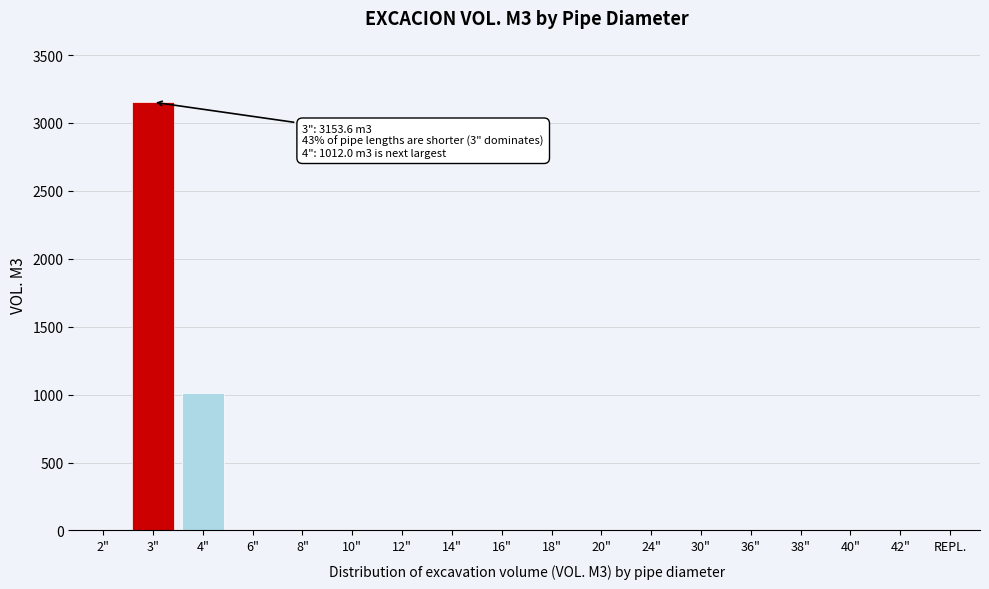

Reading left to right, list all the values displayed in this chart.

2"=0.0	3"=3153.6	4"=1012.0	6"=0.0	8"=0.0	10"=0.0	12"=0.0	14"=0.0	16"=0.0	18"=0.0	20"=0.0	24"=0.0	30"=0.0	36"=0.0	38"=0.0	40"=0.0	42"=0.0	REPL.=0.0